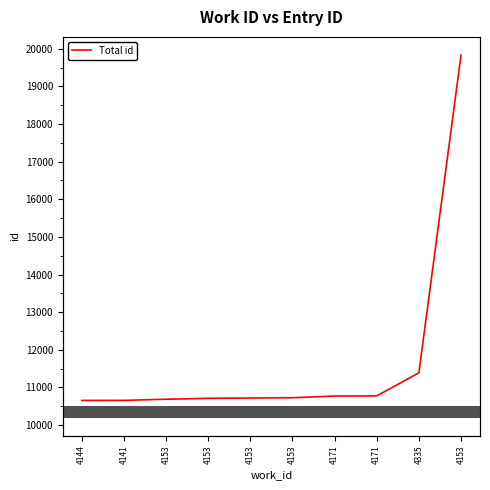

Which category has the highest value across all series?

4153